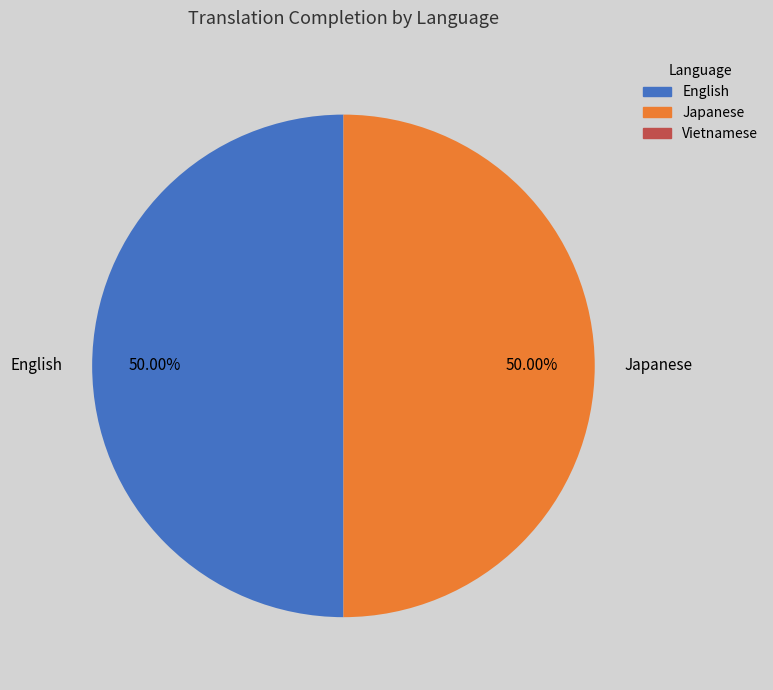

How many segments does this pie chart have?

2